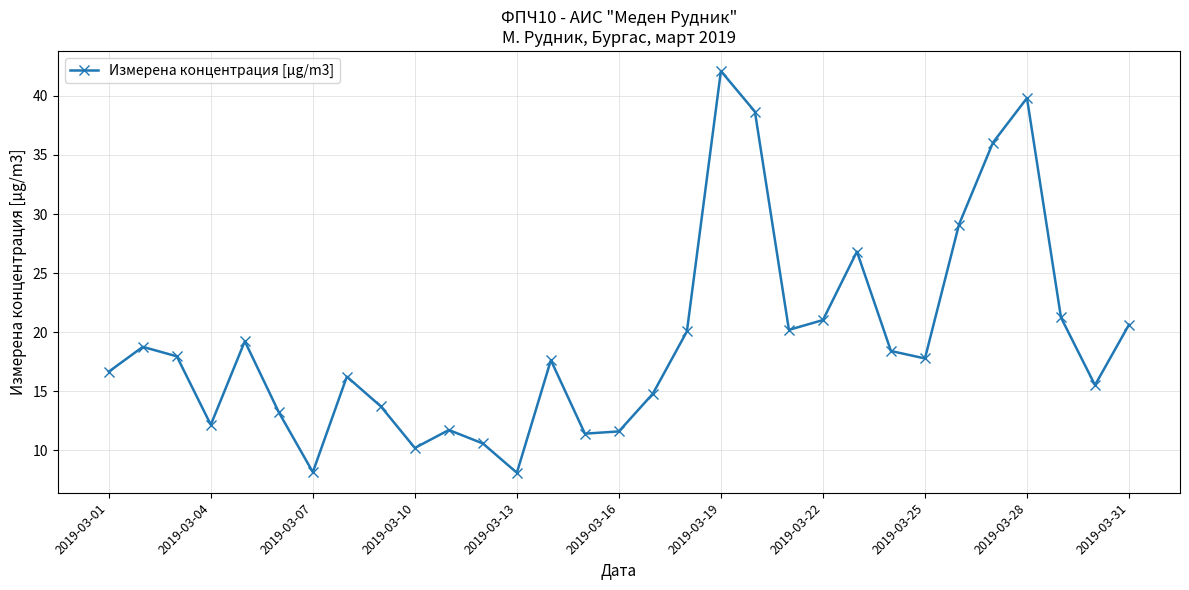

What is the value of the 10th point from the left?

10.2